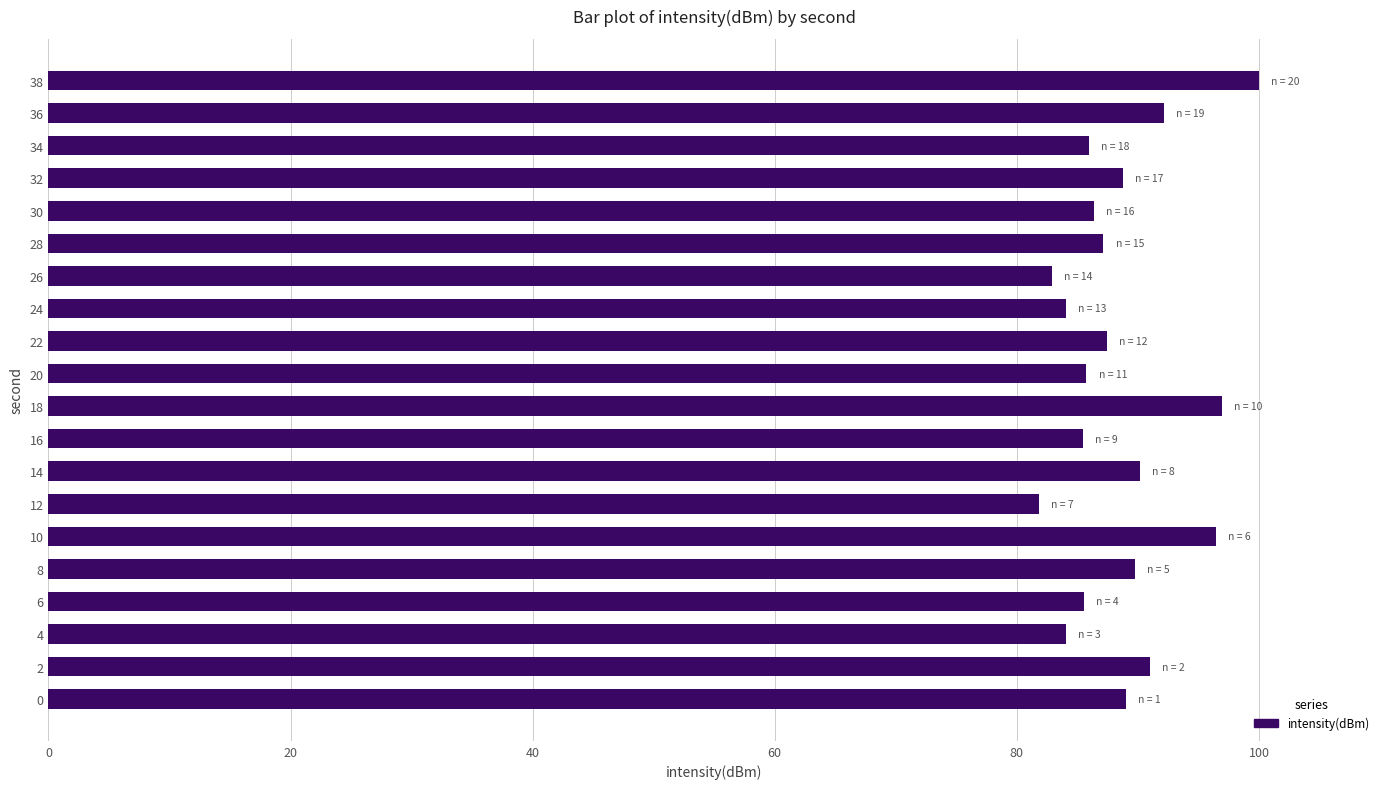

The value at 6 is 42.8. True or false?

False